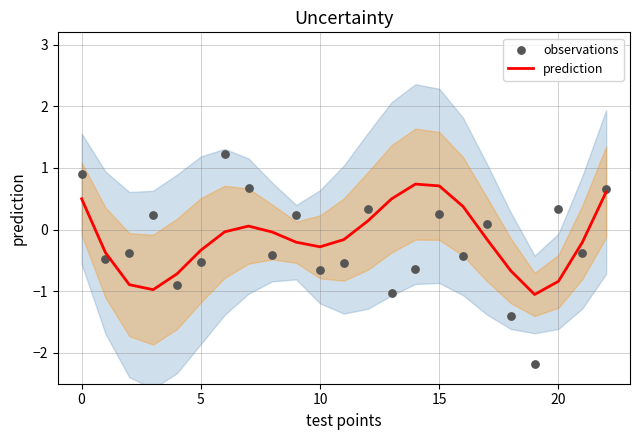

At how many categories does at least one series exceed -1?

22